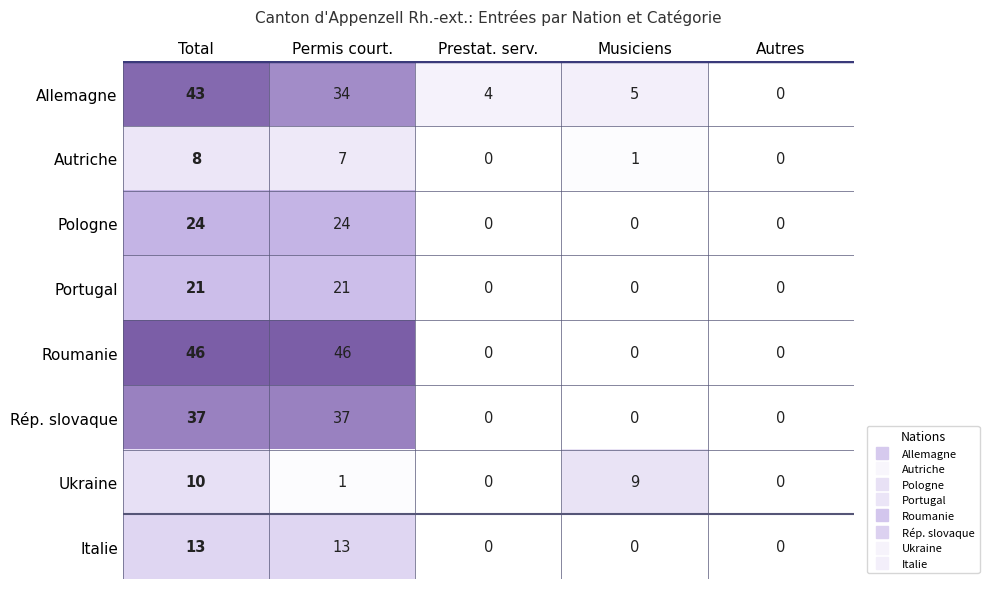

What is the greatest value displayed?

46